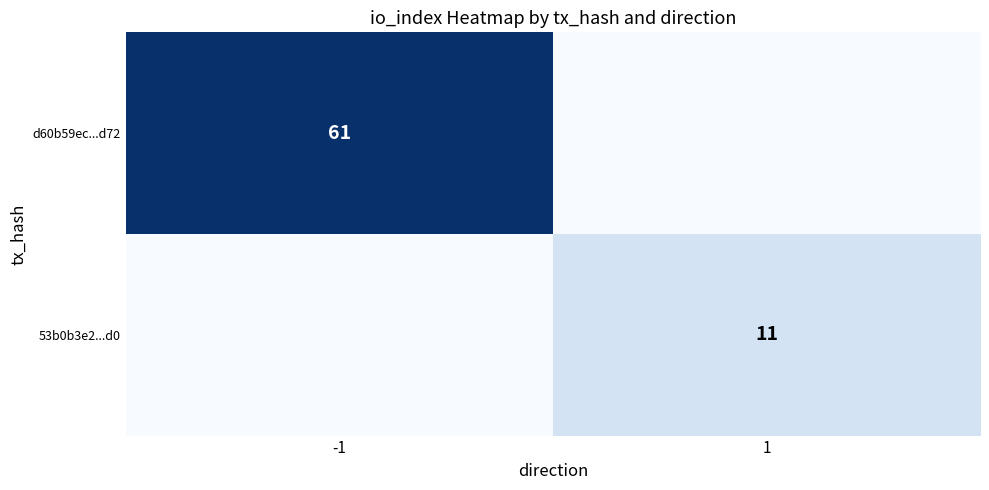

True or false: d60b59ec...d72 has a value of 103 at -1.

False